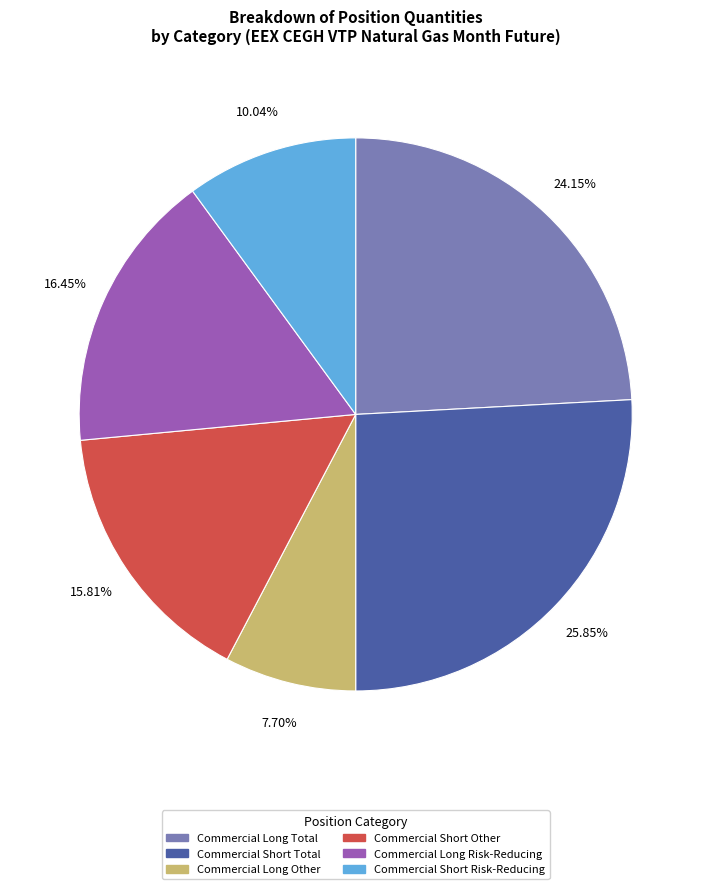

Is the sum of Commercial Short Other and Commercial Long Other greater than half?

No